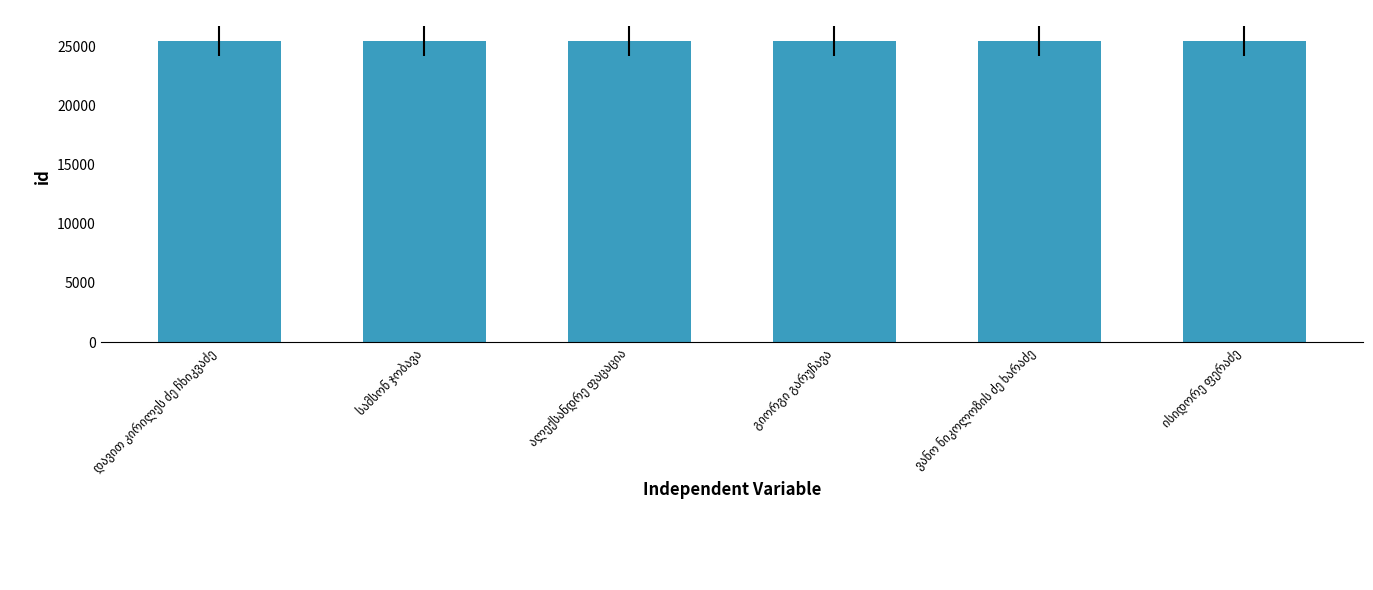

What is the average value?

25476